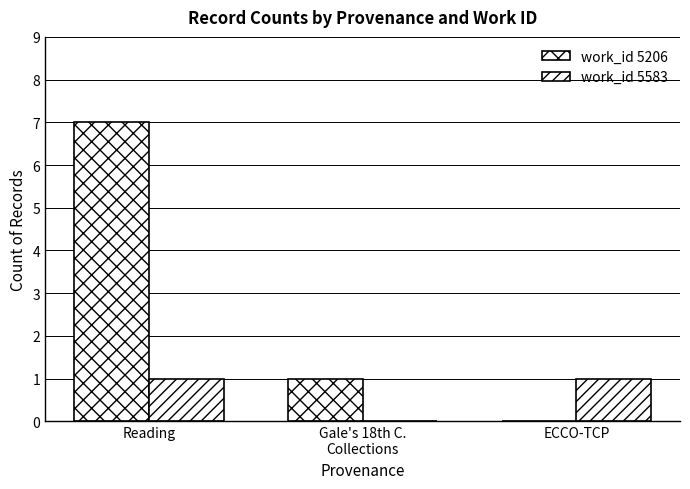

Reading right to left, what are all the values shown in this chart?

work_id 5206: 0	1	7
work_id 5583: 1	0	1